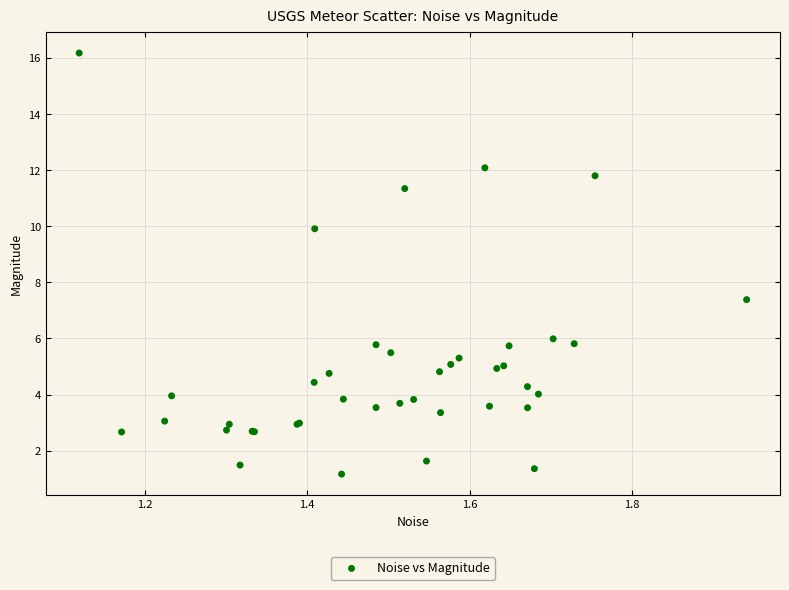

What Y value in the scatter plot is closest to 8?

7.4